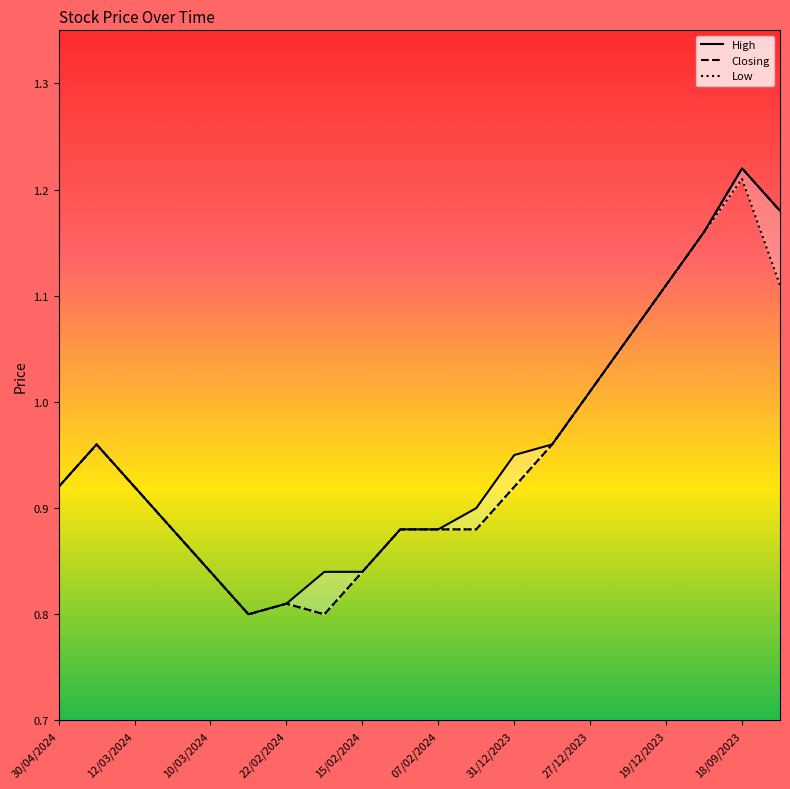

Rank the series by their average value, from lowest to highest.

Low, Closing, High